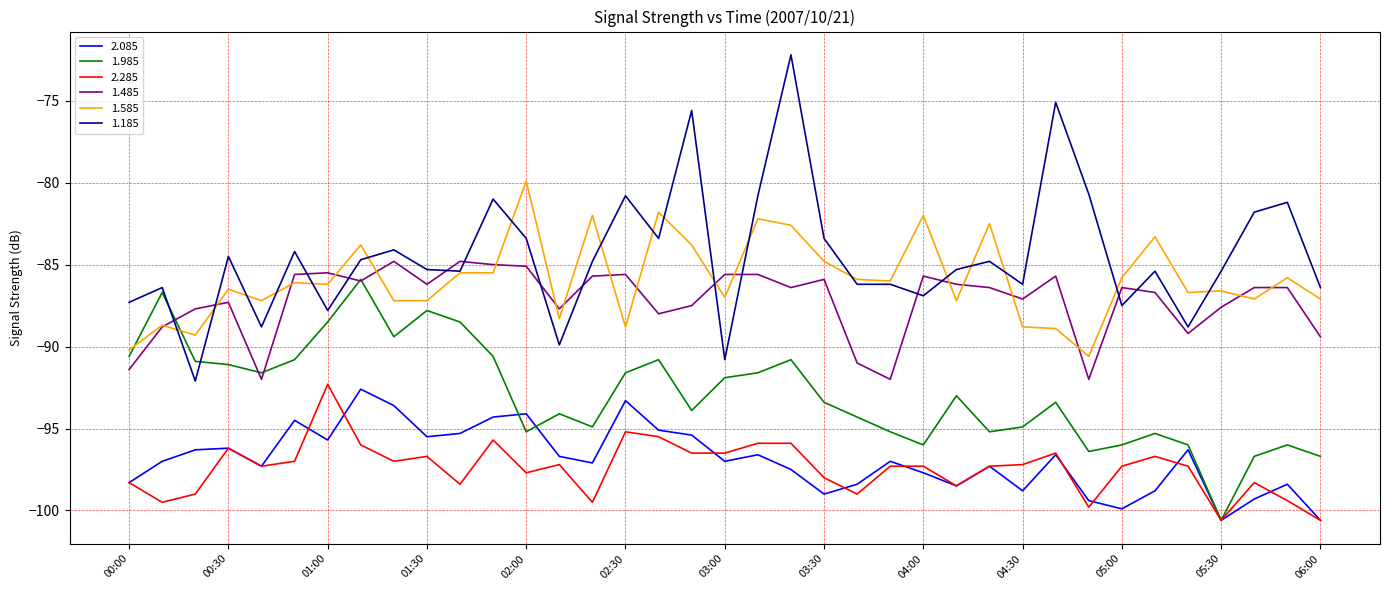

Which series has the largest total across all categories?

1.185